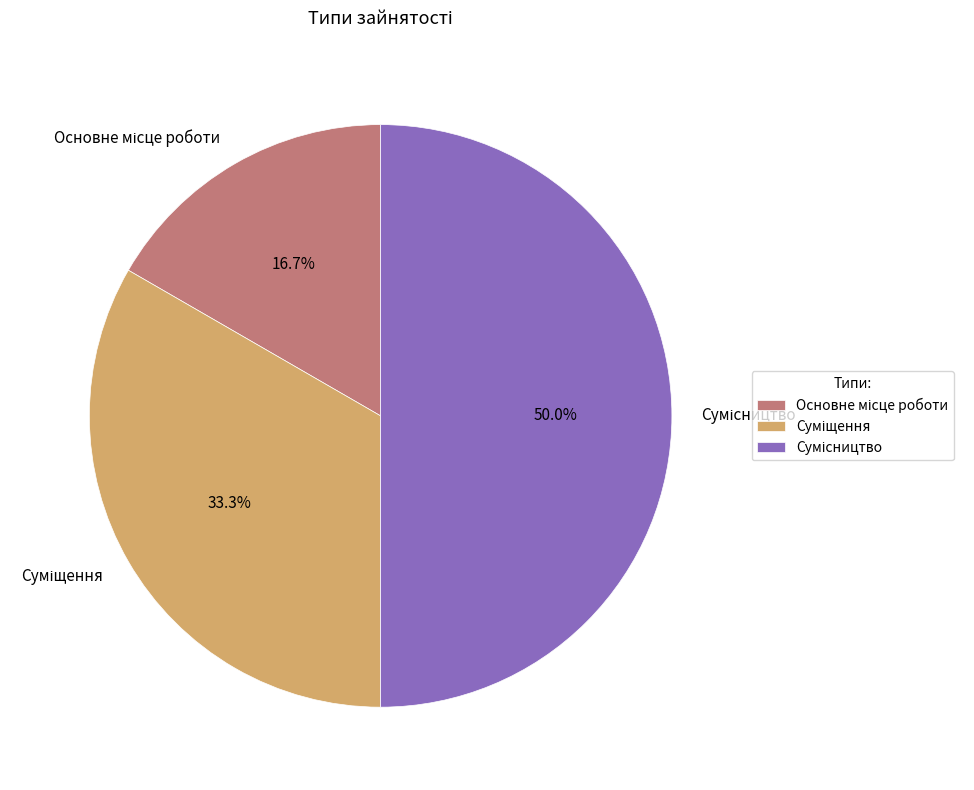

To the nearest percent, what is the difference between the largest and smallest slice percentages?

33%